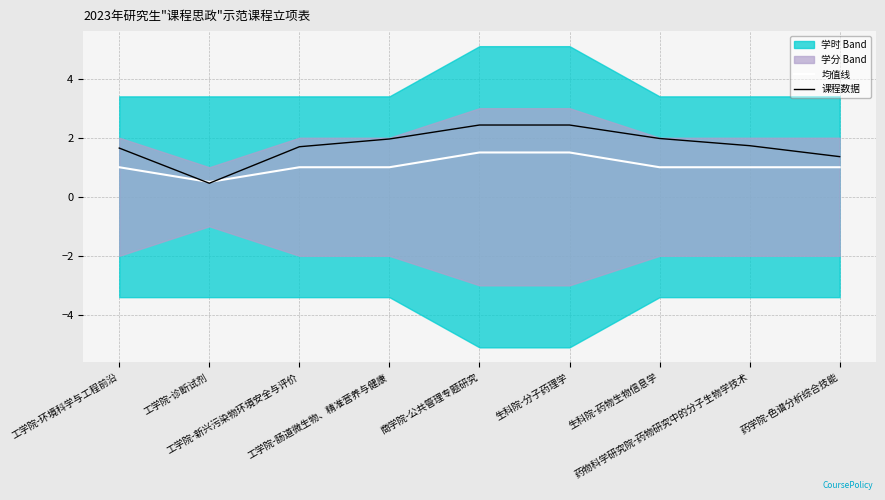

Rank the series at 工学院-新兴污染物环境安全与评价 from lowest to highest value.

均值线, 课程数据